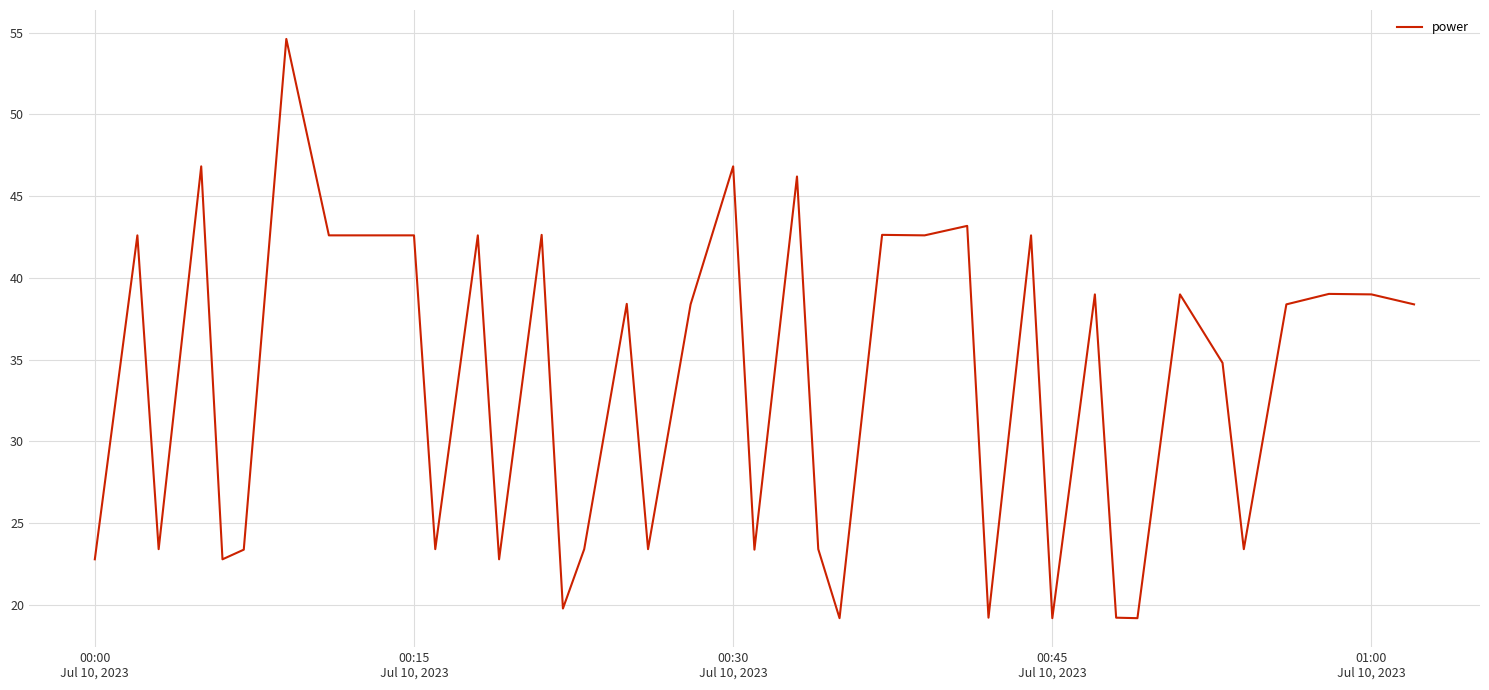

What is the greatest value displayed?

54.6